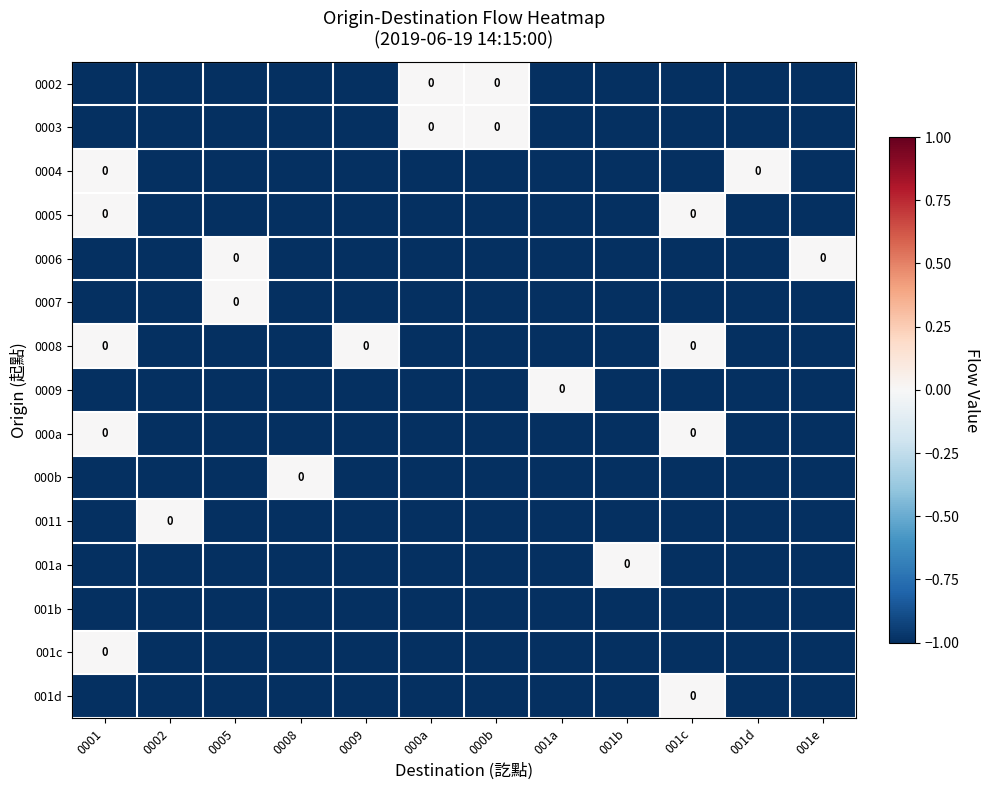

At which label does row_0 reach its minimum?

0001